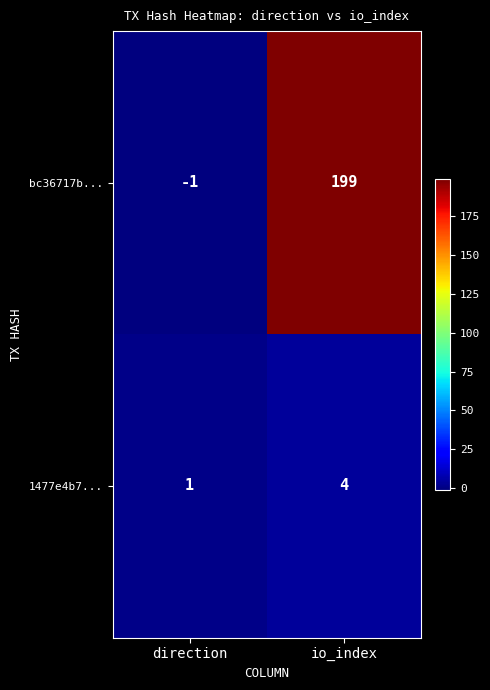

Which category has the lowest value across all series?

direction